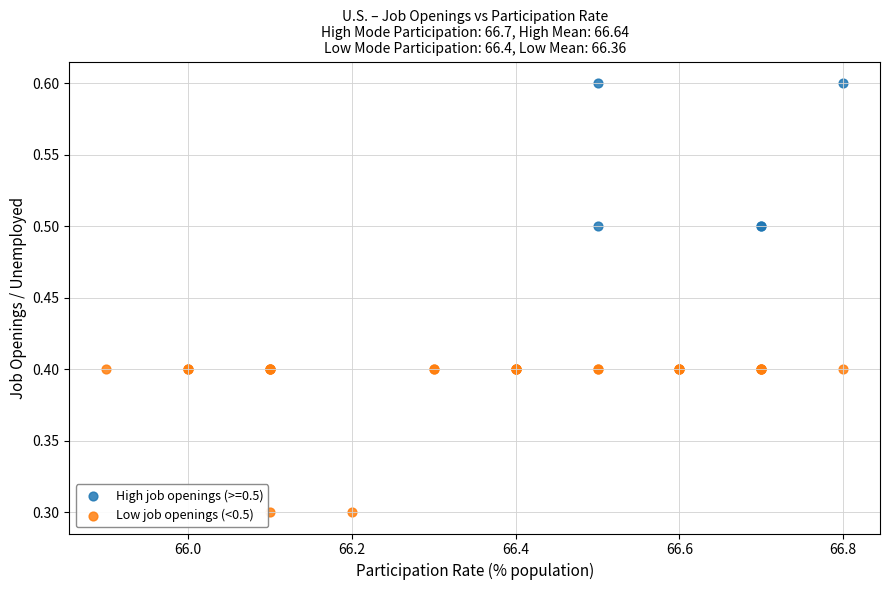

Which series contains the highest Y value?

High job openings (>=0.5)